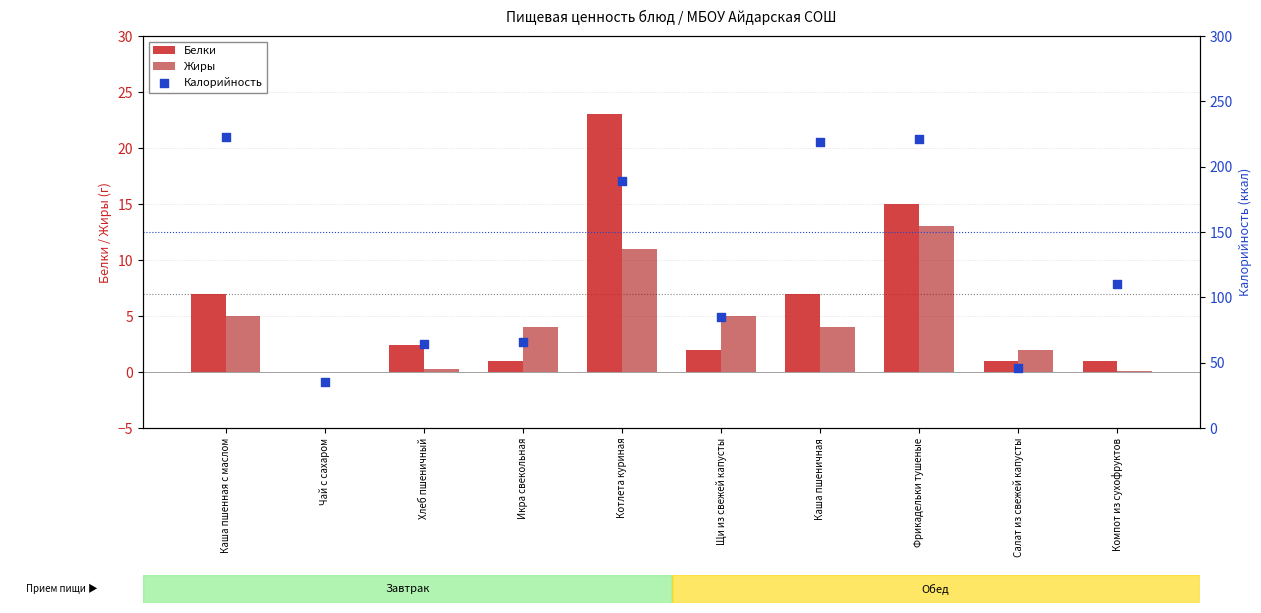

Which series has the largest Y range (max minus min)?

Калорийность